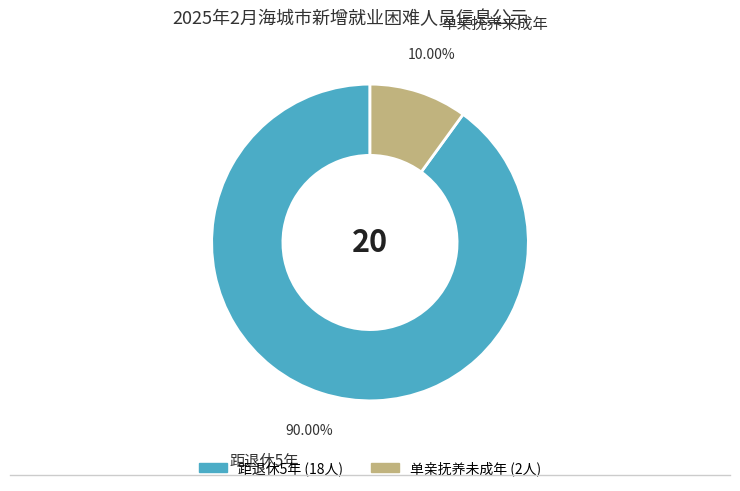

Is there a majority slice in this chart?

Yes